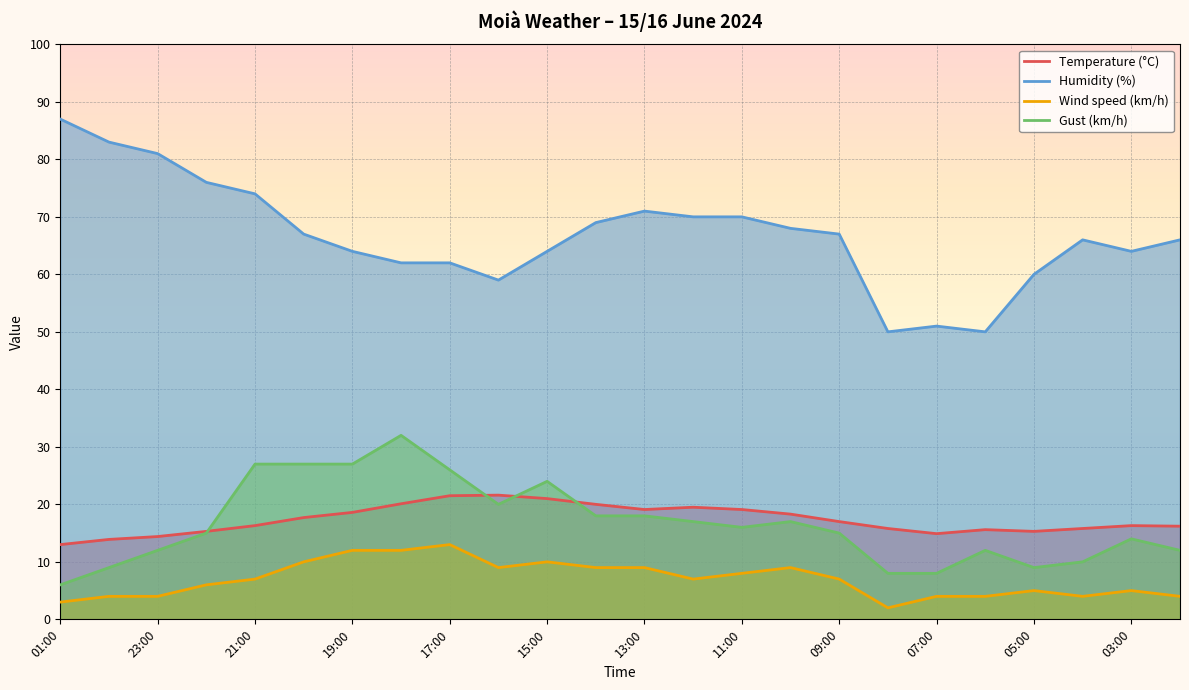

What is the value of the Temperature (°C) point at the 24th from the left?

16.2